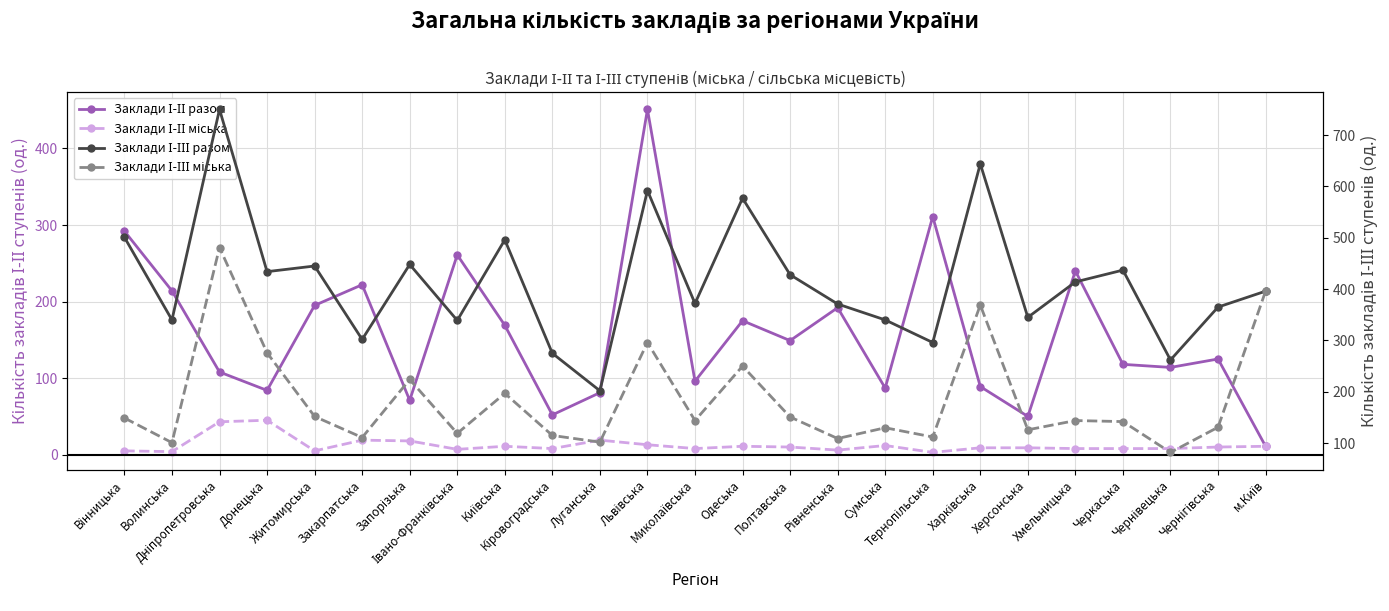

Is it true that Заклади І-ІІІ міська equals 199 at Житомирська?

False